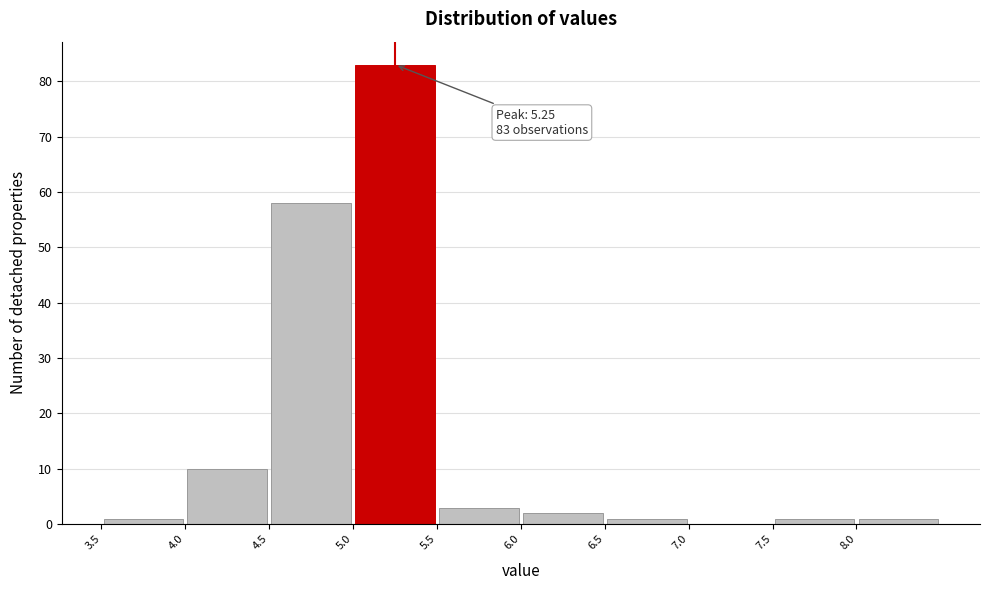

Which range on the x-axis has the tallest bar?

5.0 to 5.5